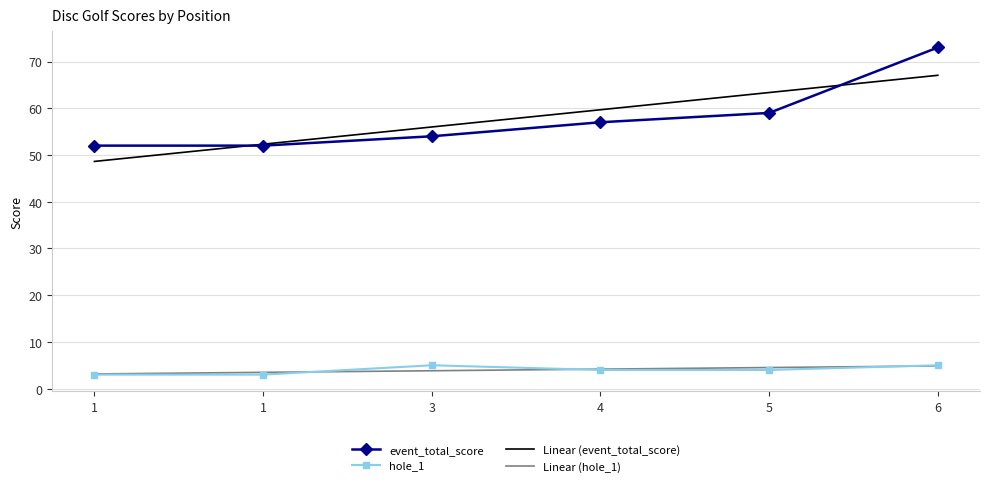

What is the difference between the maximum and minimum values in the hole_1 series?

2.0